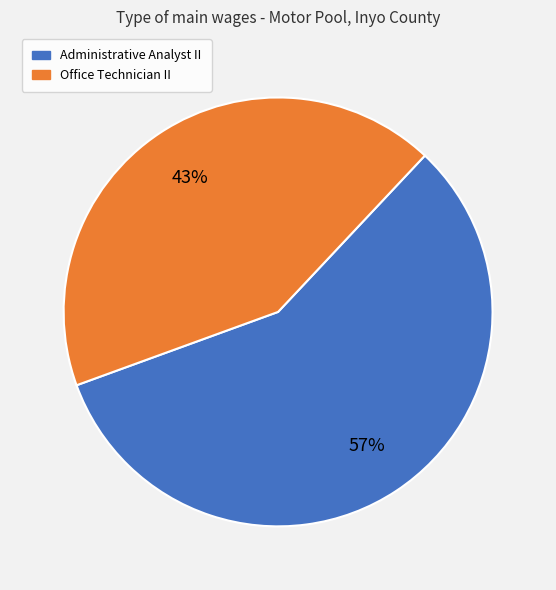

What is the majority slice?

Administrative Analyst II